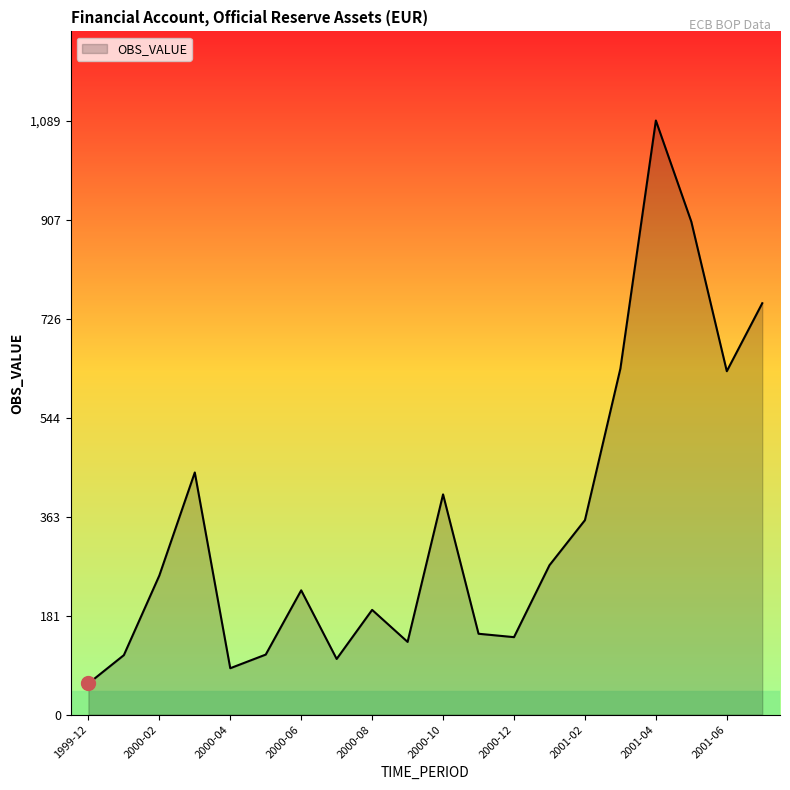

What is the maximum value shown in the chart?

1089.5